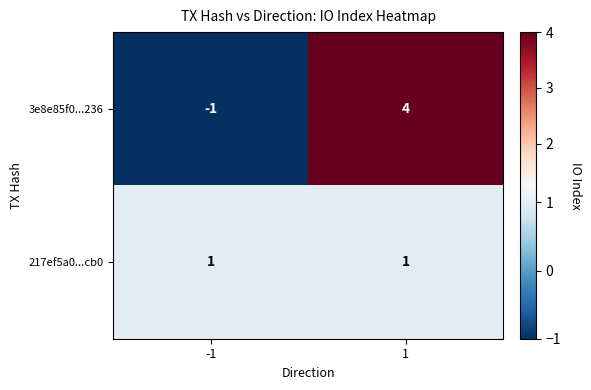

What is the difference between the 3e8e85f0...236 values at -1 and 1?

5